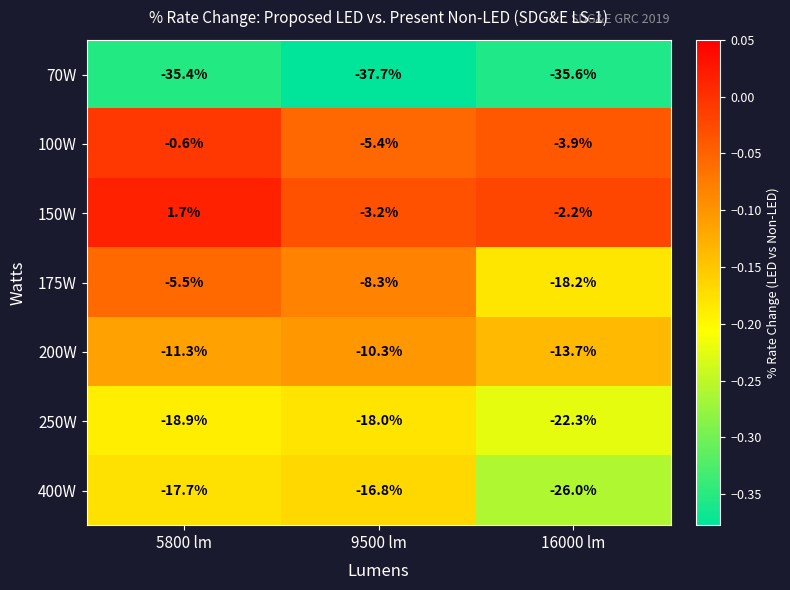

Reading left to right, extract all data points from this chart.

70W: 5800 lm=-35.4	9500 lm=-37.7	16000 lm=-35.6
100W: 5800 lm=-0.6	9500 lm=-5.4	16000 lm=-3.9
150W: 5800 lm=1.7	9500 lm=-3.2	16000 lm=-2.2
175W: 5800 lm=-5.5	9500 lm=-8.3	16000 lm=-18.2
200W: 5800 lm=-11.3	9500 lm=-10.3	16000 lm=-13.7
250W: 5800 lm=-18.9	9500 lm=-18.0	16000 lm=-22.3
400W: 5800 lm=-17.7	9500 lm=-16.8	16000 lm=-26.0